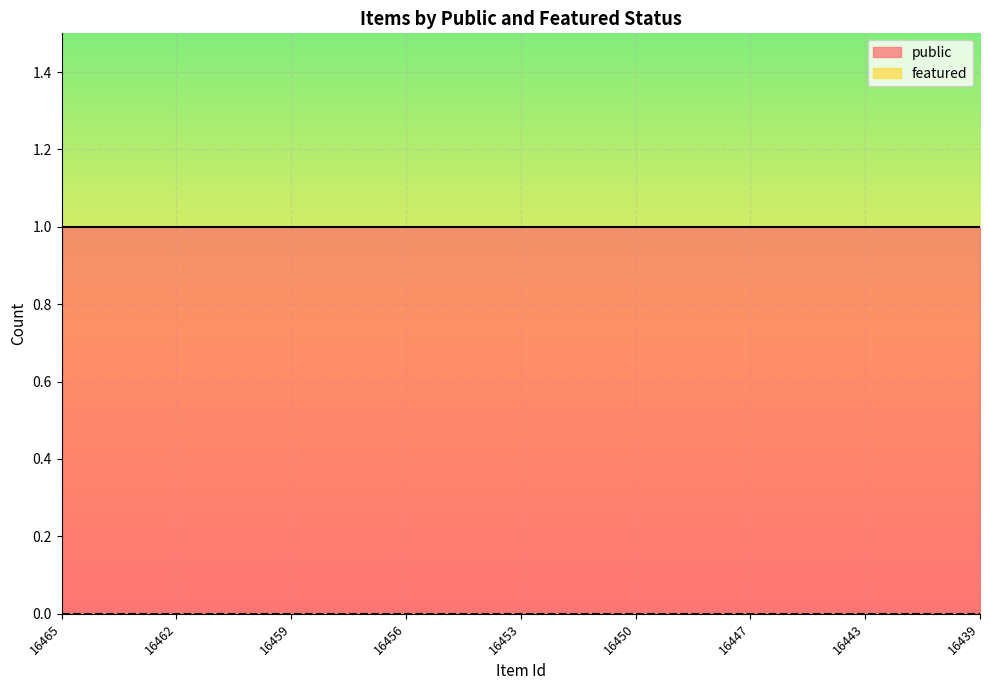

Which series has the largest range (max minus min)?

public